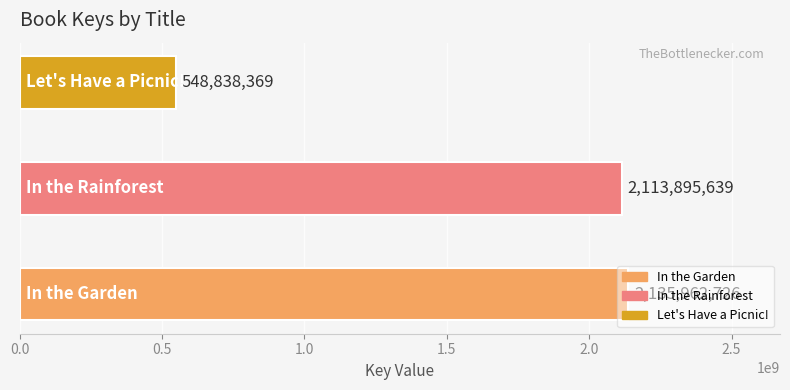

What is the maximum value shown in the chart?

2135962726